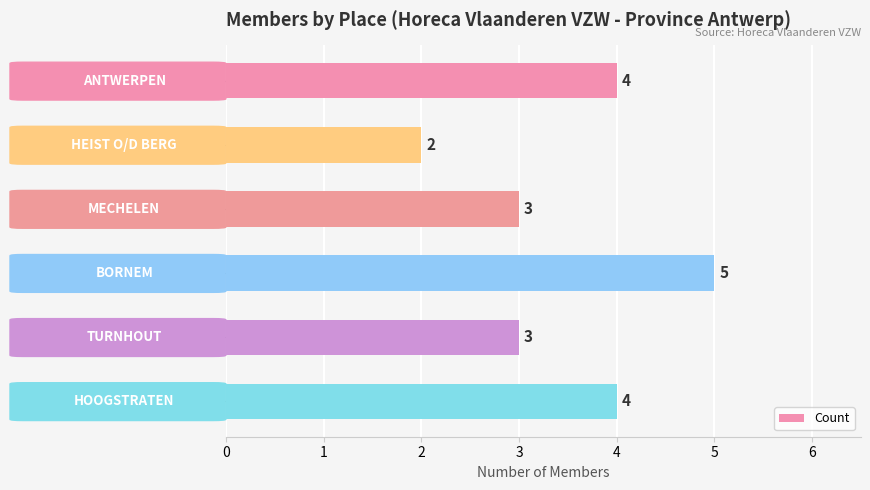

How many values are between 3 and 4?

4